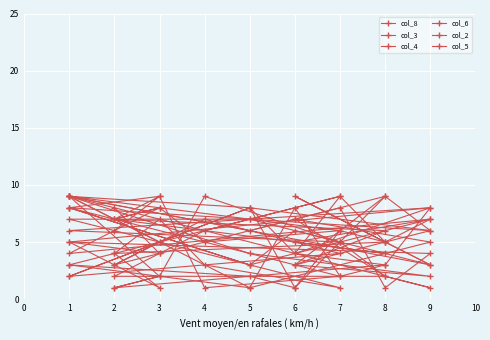

Is it true that col_4 equals 2 at 8?

True